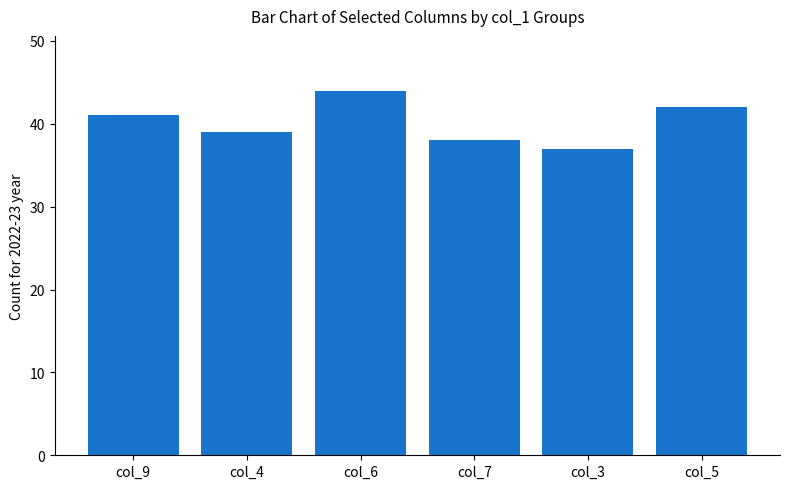

Which label corresponds to the smallest value in the chart?

col_3